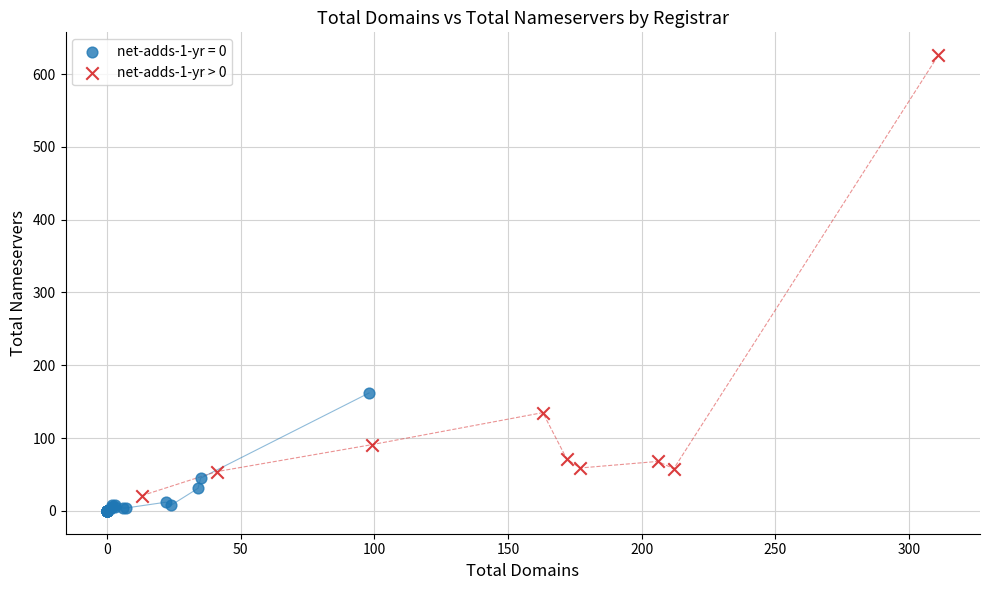

Which series contains the highest Y value?

net-adds-1-yr > 0